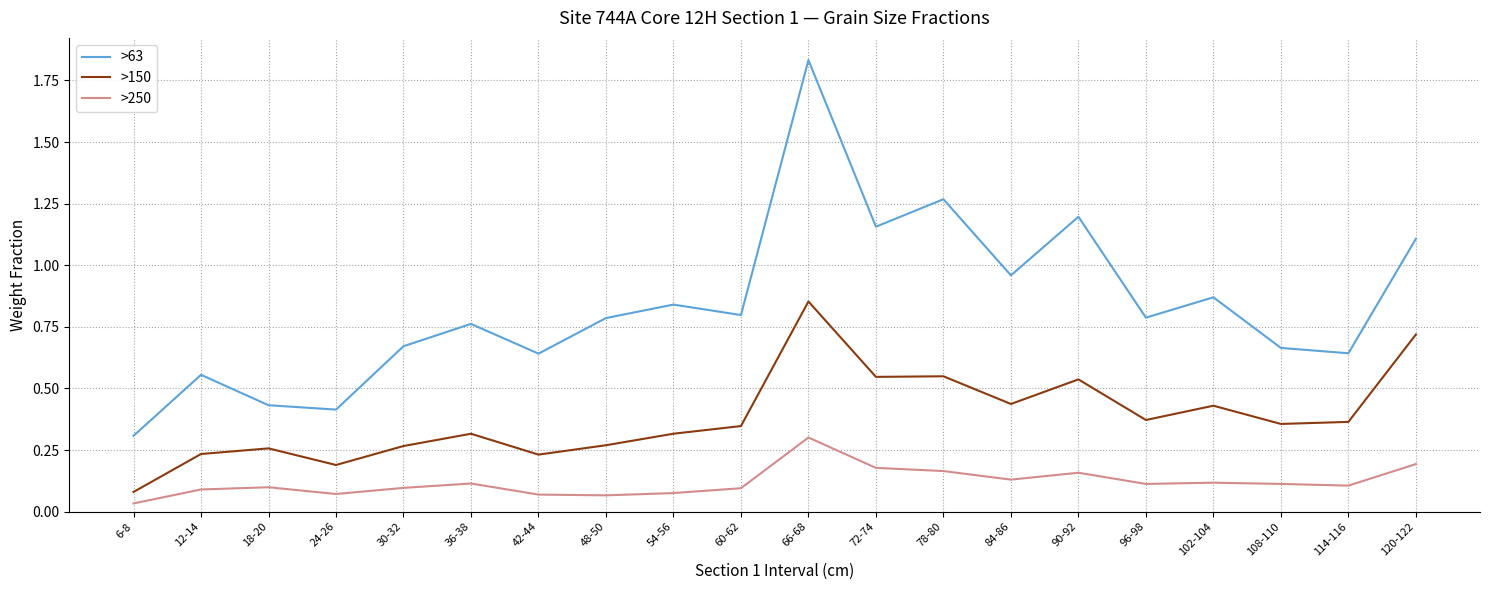

Between 84-86 and 120-122, which series saw the biggest shift?

>150